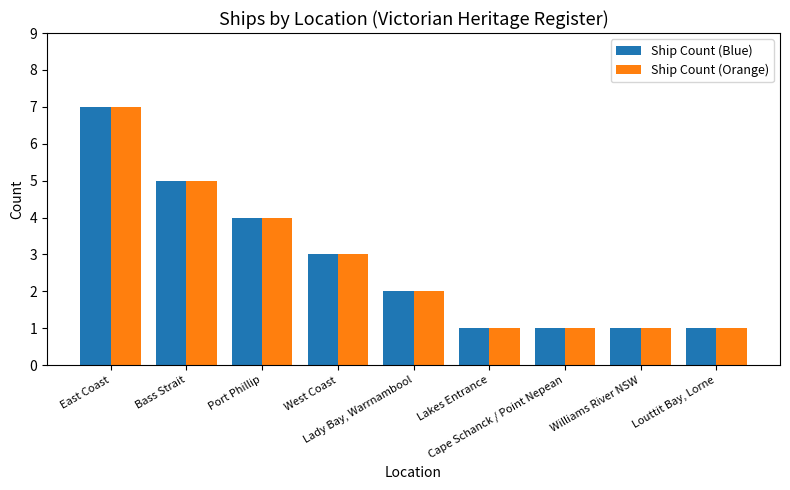

What is the label of the 5th bar from the right?

Lady Bay, Warrnambool